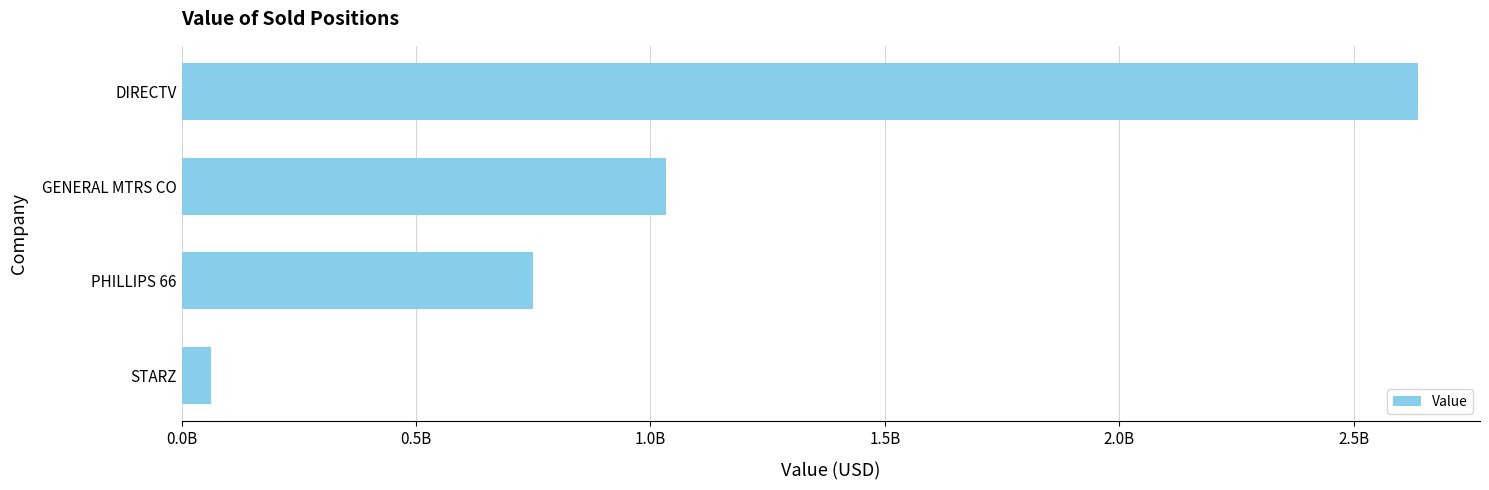

Are the bars horizontal?

Yes